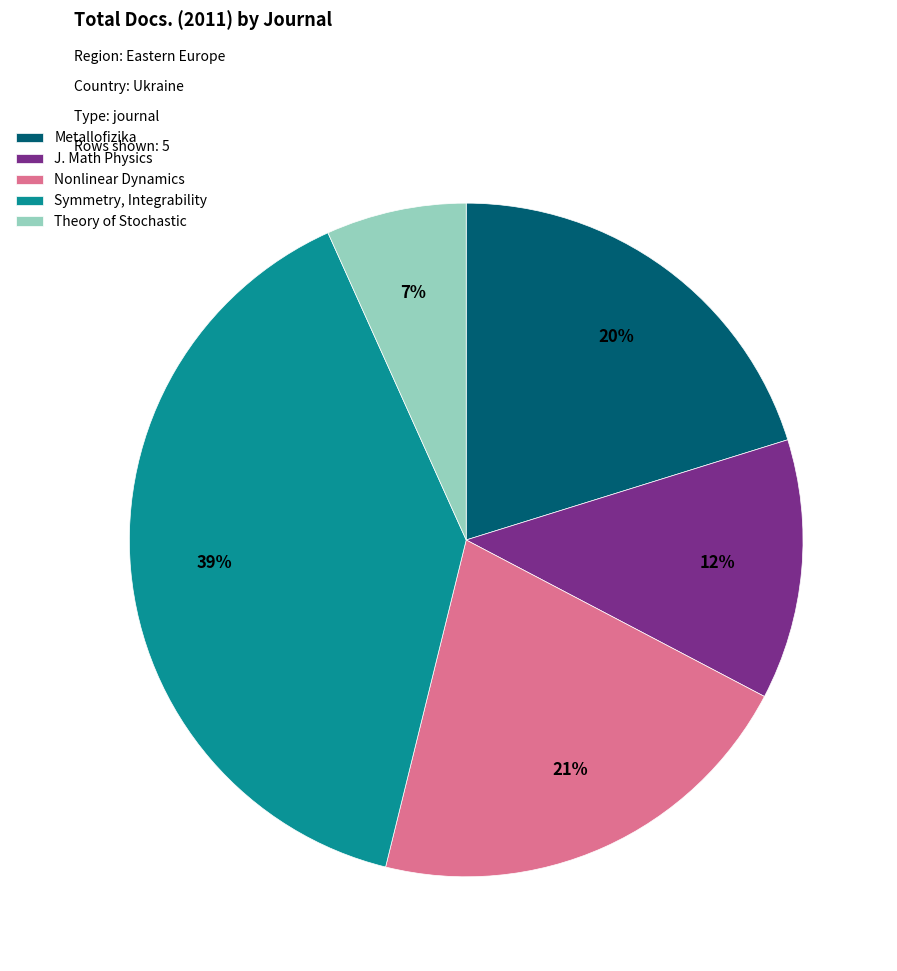

To the nearest percent, what portion does Metallofizika represent?

20%